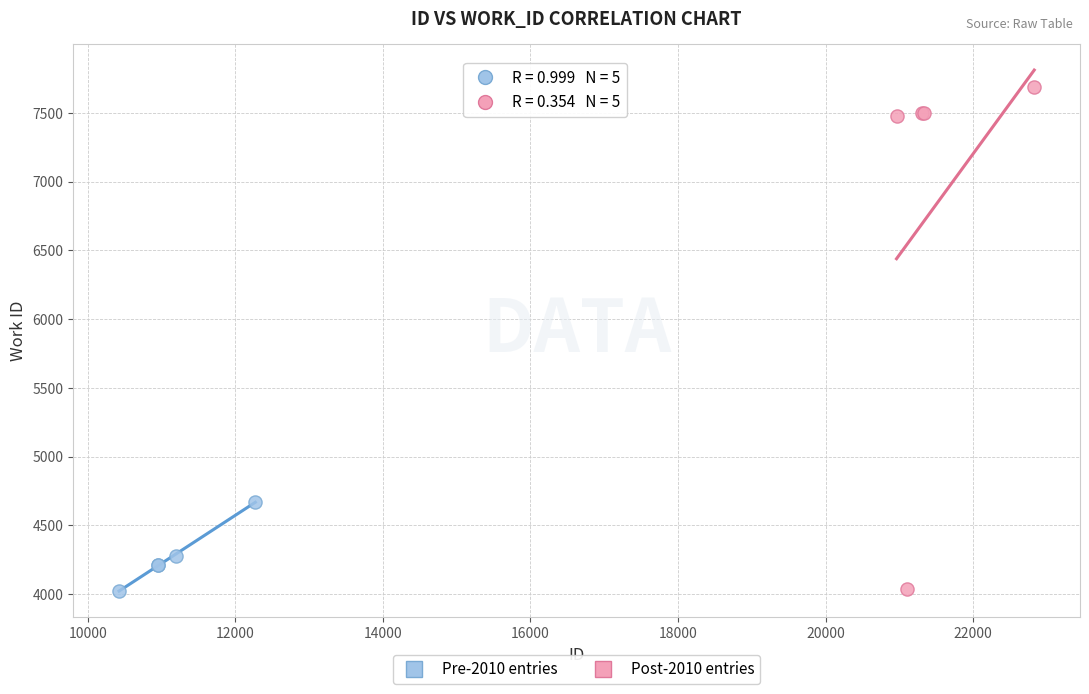

Which series reaches the maximum Y coordinate?

Post-2010 entries